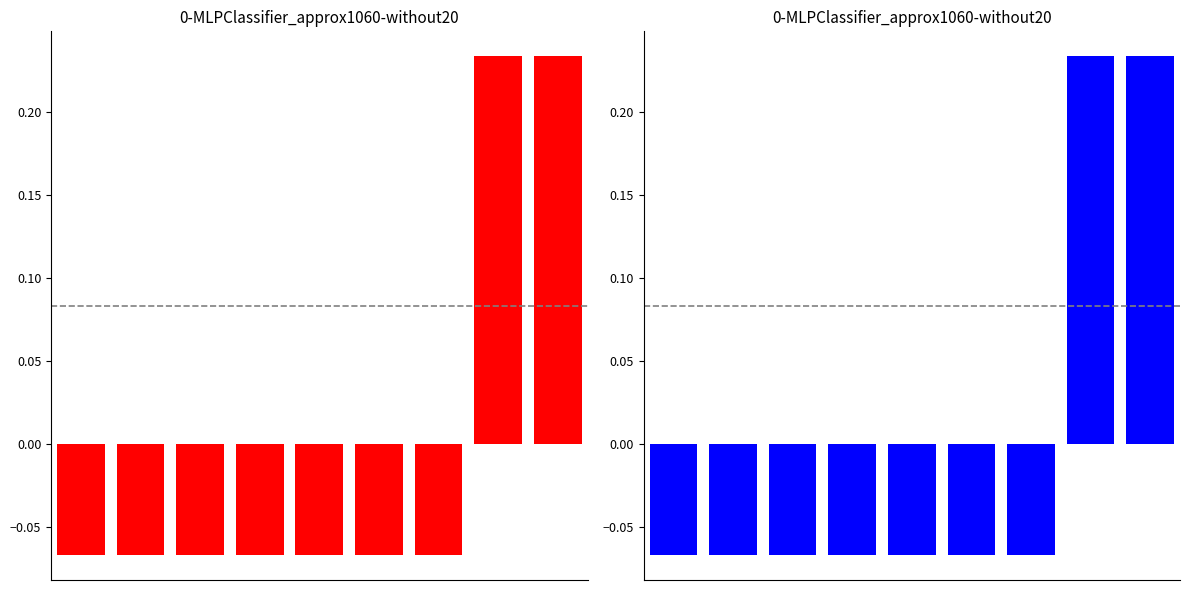

The value at 5 is -0.0. True or false?

False